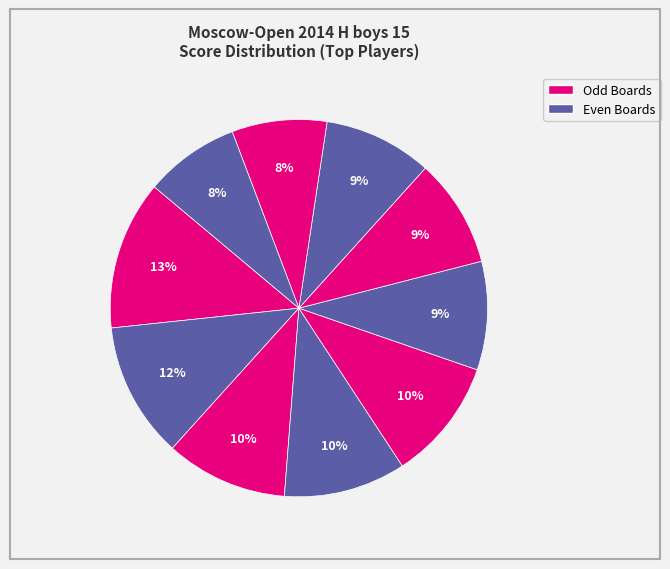

To the nearest percent, what is the average slice percentage?

10%